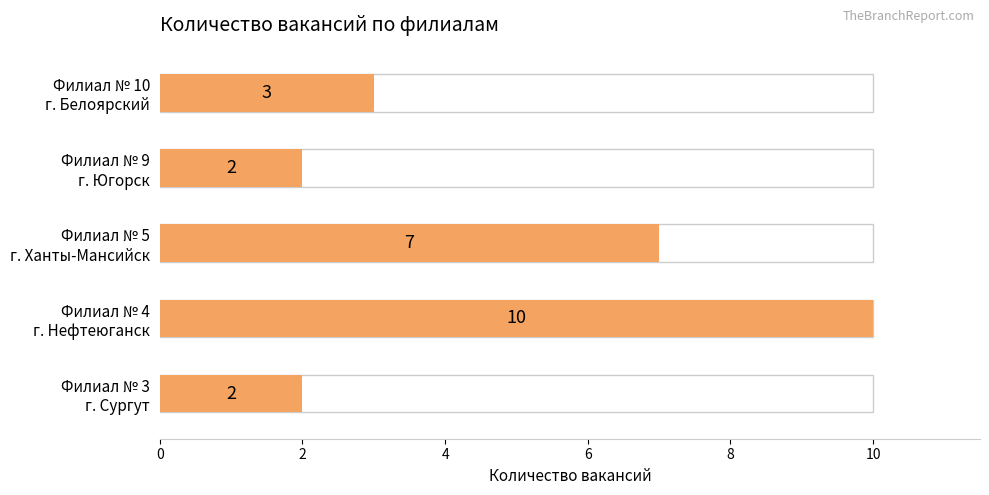

The chart shows a value of 5 at Филиал № 4
г. Нефтеюганск. True or false?

False